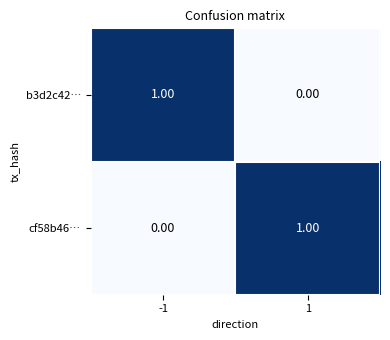

Rank the categories by b3d2c42… value from lowest to highest.

1, -1